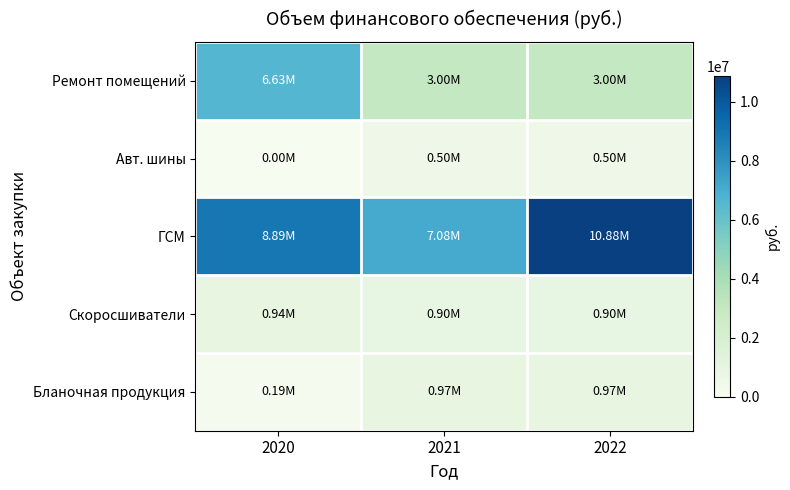

What is the total value across all series at 2020?

16645762.4